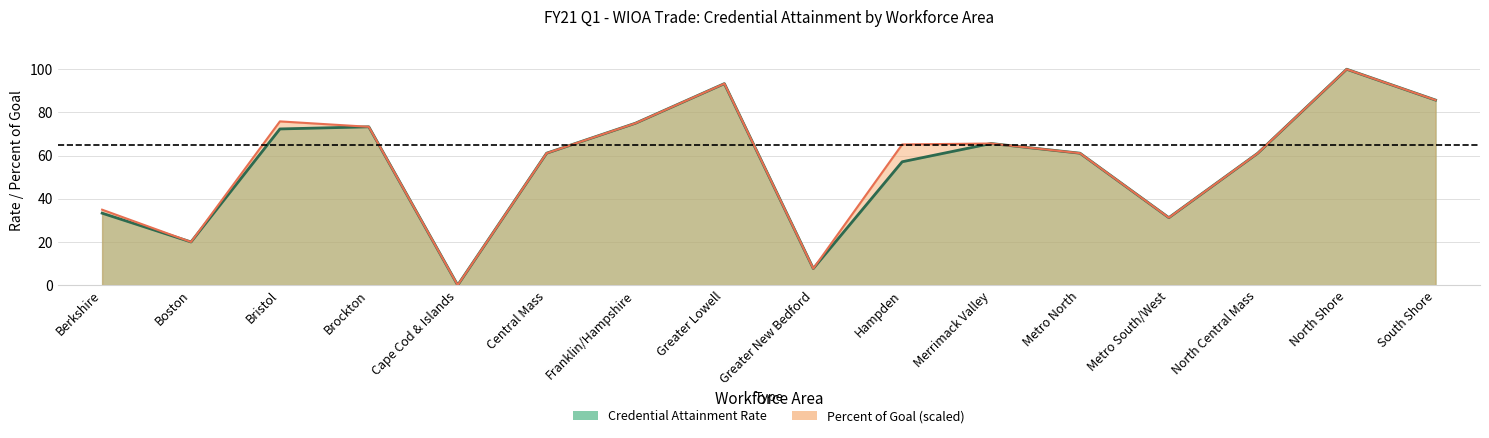

Reading right to left, list all the values displayed in this chart.

Credential Attainment Rate: 85.7	100.0	61.1	31.2	61.1	65.6	57.1	7.7	93.3	75.0	61.1	0.0	73.3	72.3	20.0	33.3
Percent of Goal: 85.7	100.0	61.1	31.3	61.1	65.6	65.2	7.7	93.3	75.0	61.1	0.0	73.3	75.8	20.0	34.9